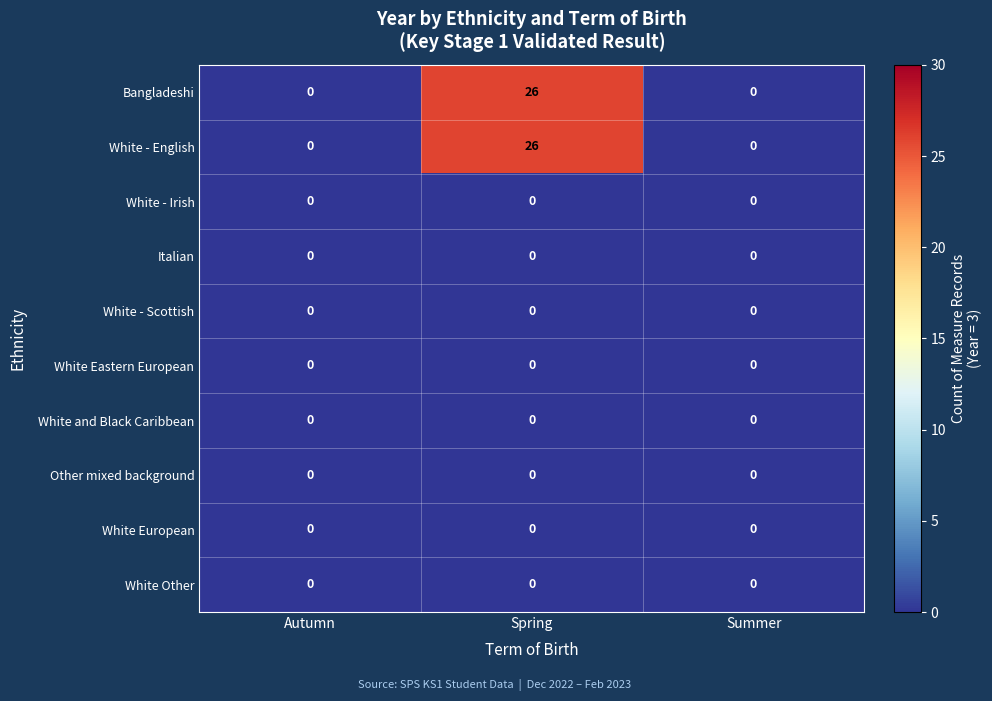

Is it true that Other mixed background equals 0 at Summer?

True